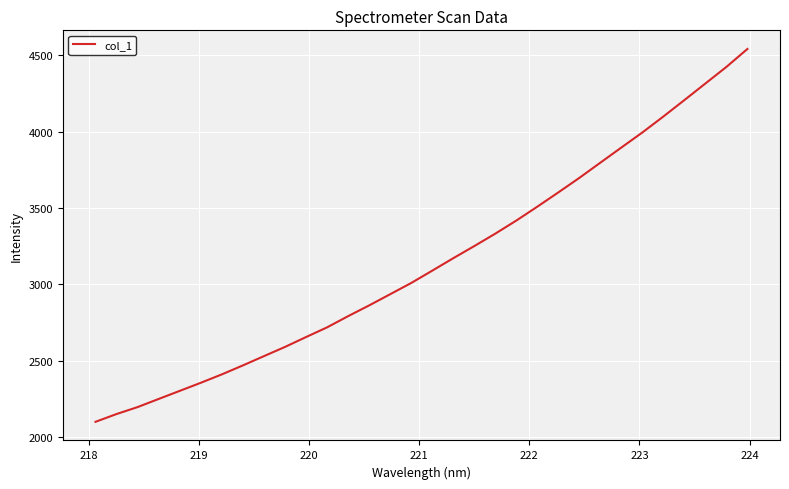

What is the difference between the maximum and minimum values?

2441.0